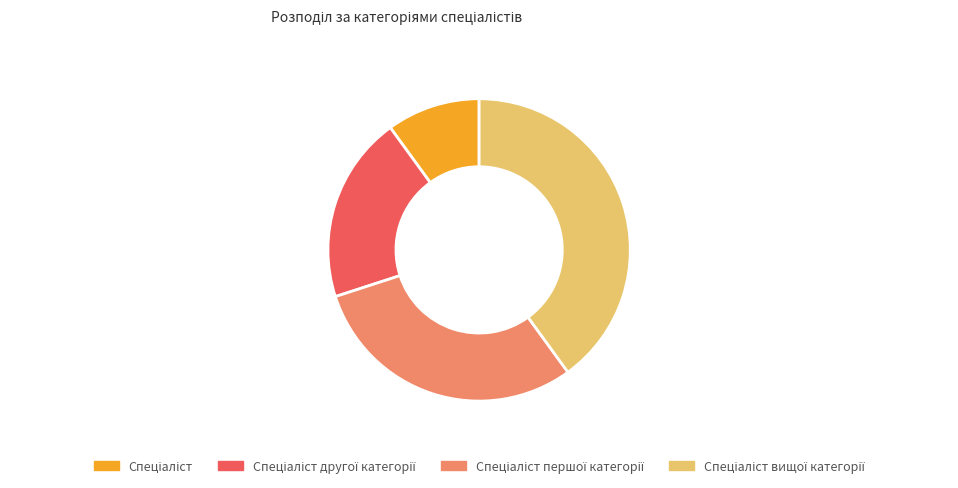

Is there a majority slice in this chart?

No